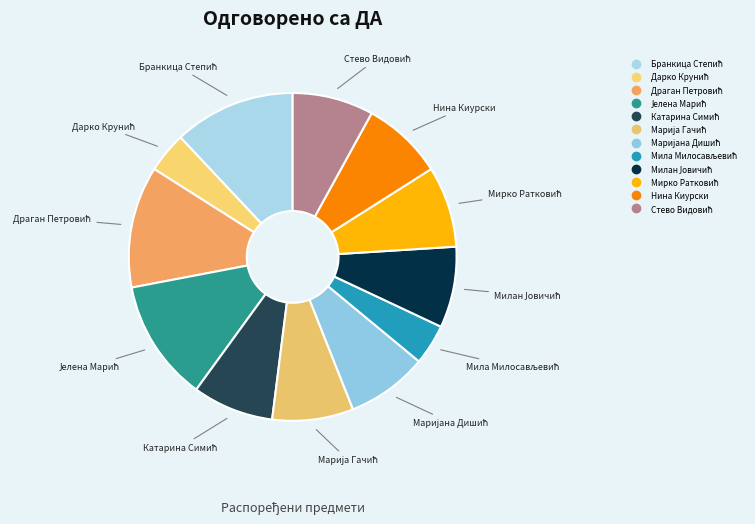

How many slices are in this pie chart?

12